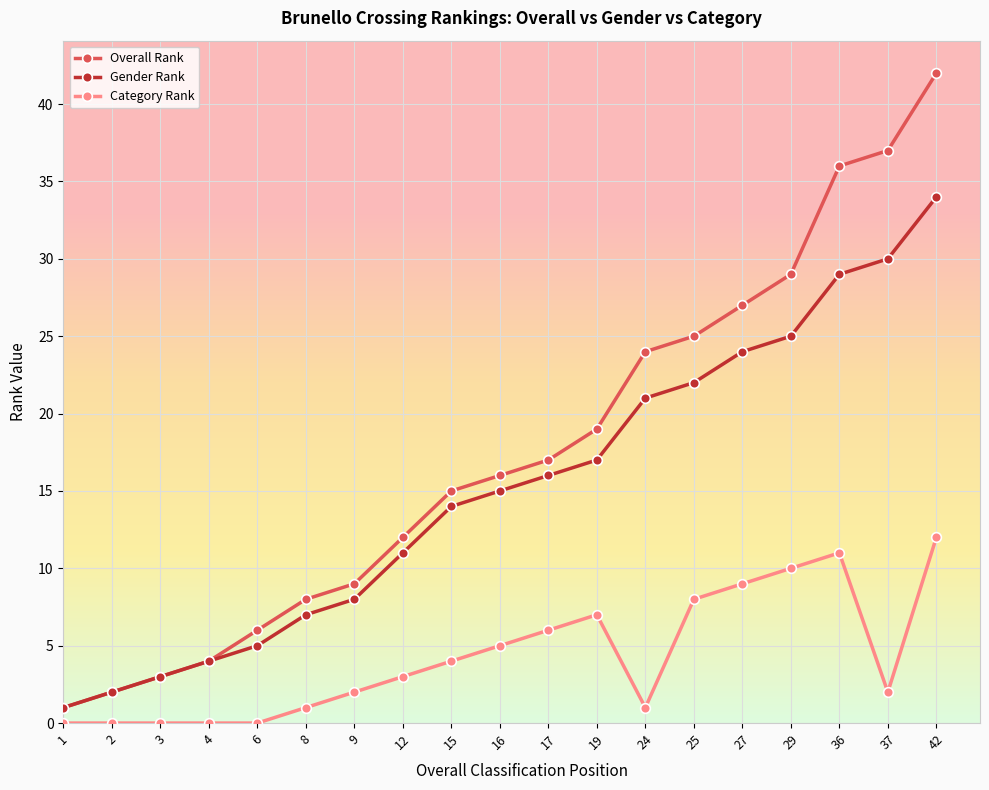

List the series in order of their overall mean, lowest first.

Category Rank, Gender Rank, Overall Rank